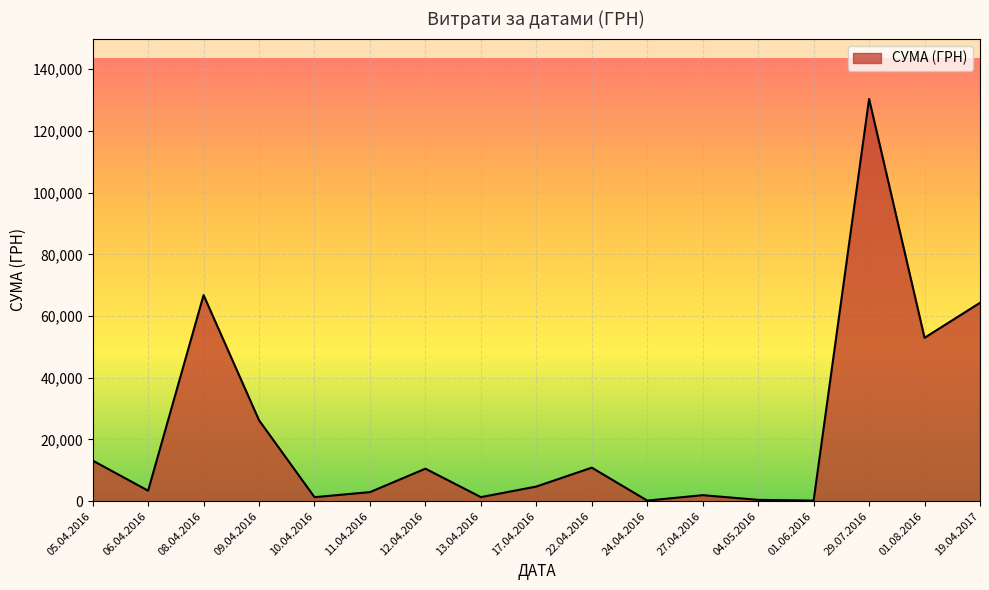

How many lines are shown in the chart?

1